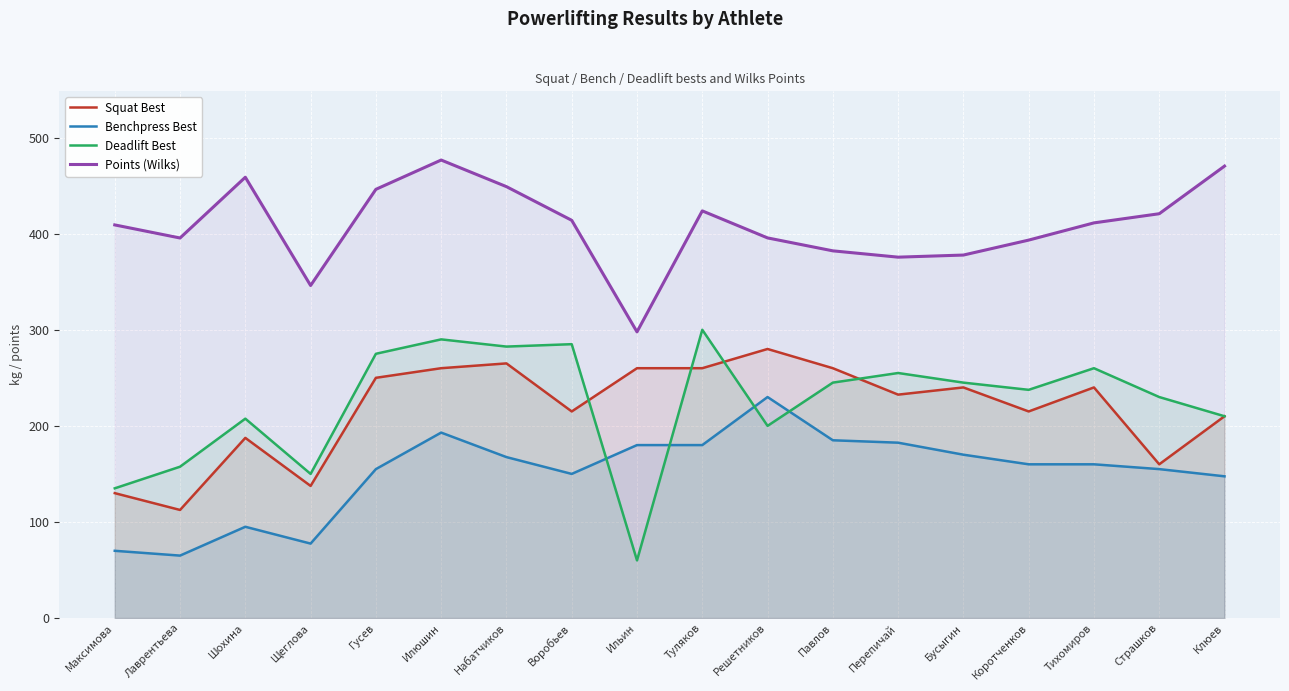

Reading right to left, what are all the values shown in this chart?

Squat Best: 210.0	160.0	240.0	215.0	240.0	232.5	260.0	280.0	260.0	260.0	215.0	265.0	260.0	250.0	137.5	187.5	112.5	130.0
Benchpress Best: 147.5	155.0	160.0	160.0	170.0	182.5	185.0	230.0	180.0	180.0	150.0	167.5	193.0	155.0	77.5	95.0	65.0	70.0
Deadlift Best: 210.0	230.0	260.0	237.5	245.0	255.0	245.0	200.0	300.0	60.0	285.0	282.5	290.0	275.0	150.0	207.5	157.5	135.0
Points (Wilks): 470.3	420.7	411.2	393.3	377.7	375.5	382.1	395.6	423.7	297.8	413.9	448.9	476.6	446.1	346.1	458.7	395.5	409.1